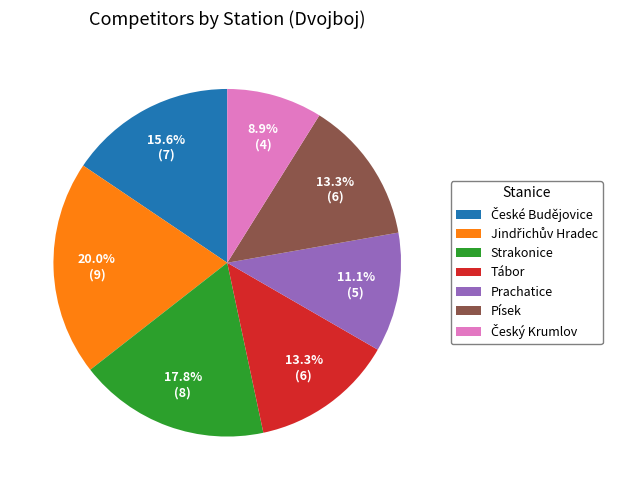

How many slices are in this pie chart?

7